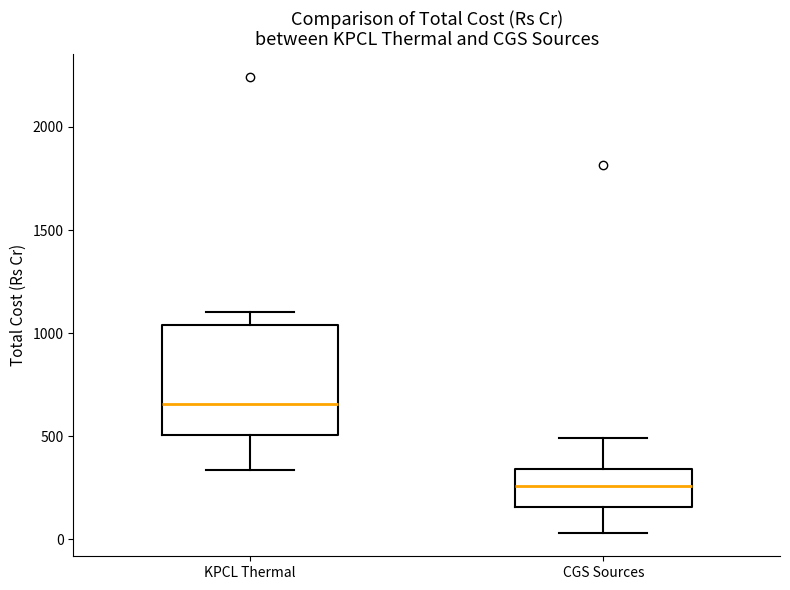

Comparing the boxes themselves (not the whiskers), which one is the tallest?

KPCL Thermal